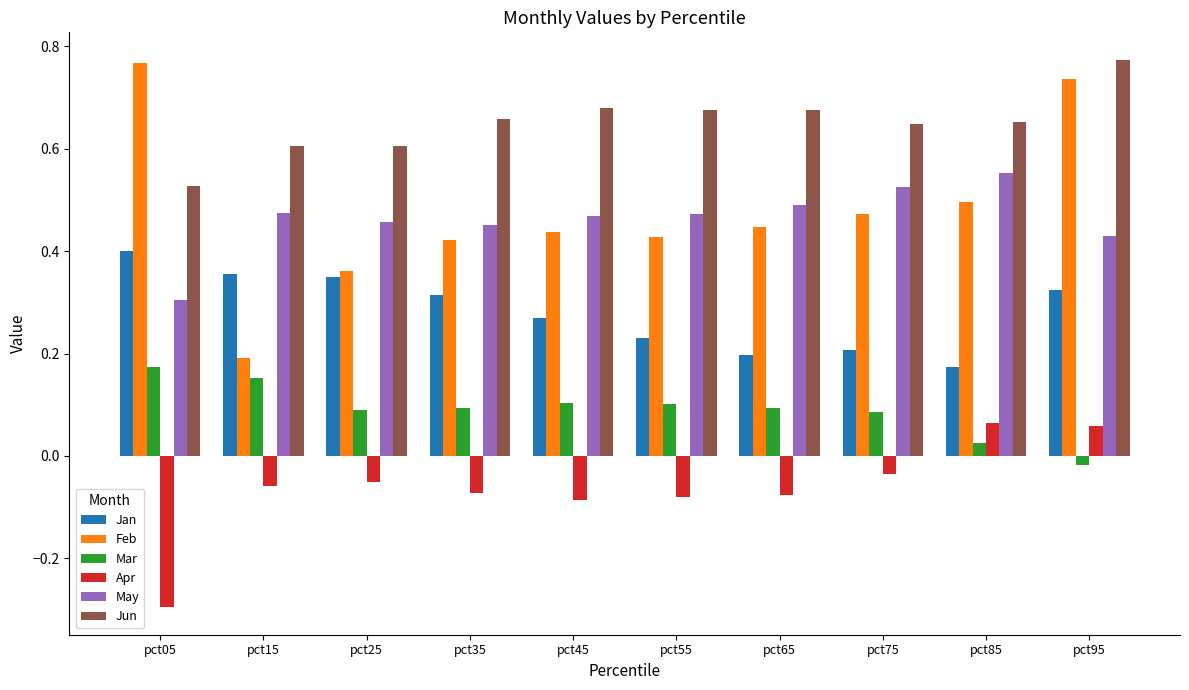

Are the bars horizontal?

No